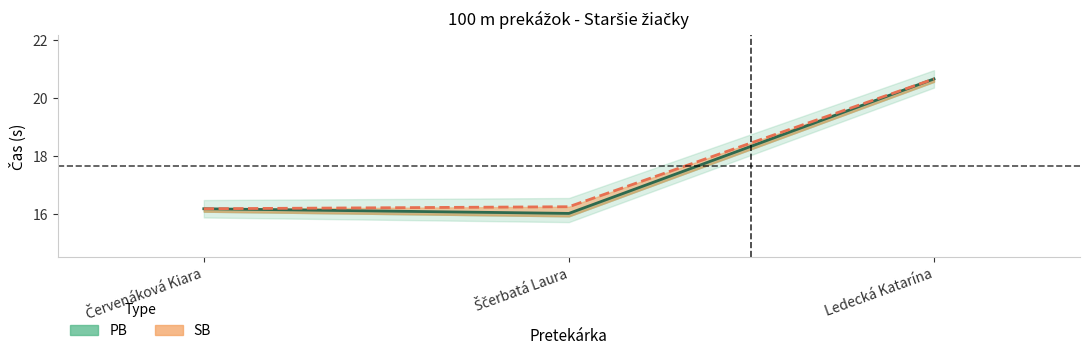

What are all the series names shown in the legend?

PB, SB